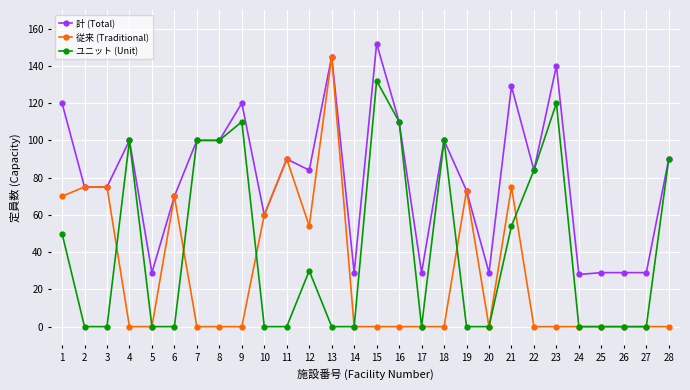

How many distinct data groups are displayed?

3